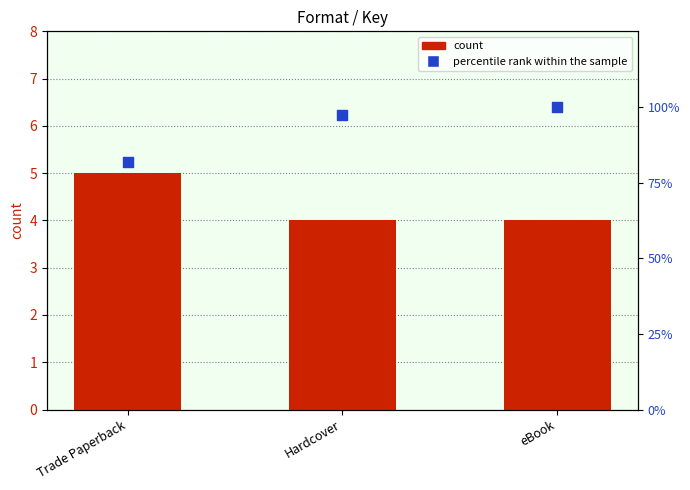

What are all the series names shown in the legend?

count, percentile rank within the sample